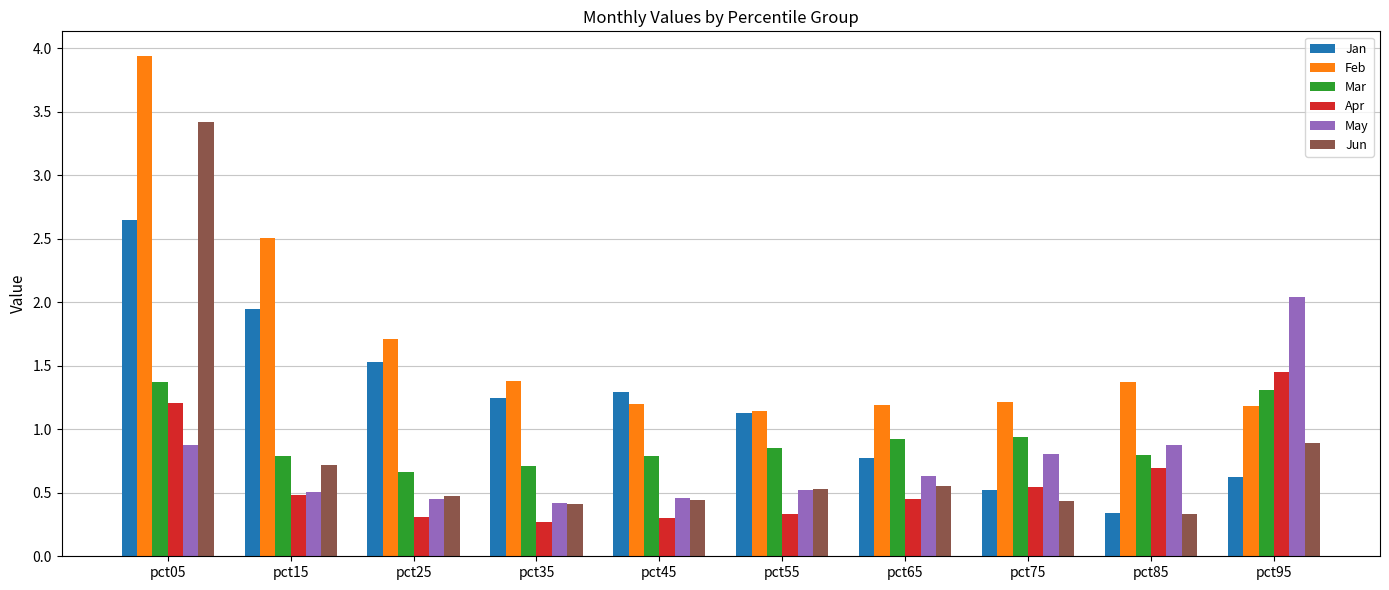

What is the maximum value shown in the chart?

3.9